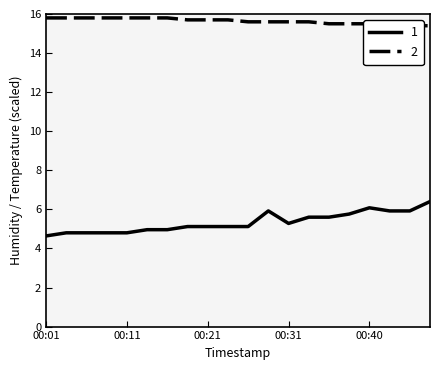

How many lines are shown in the chart?

2